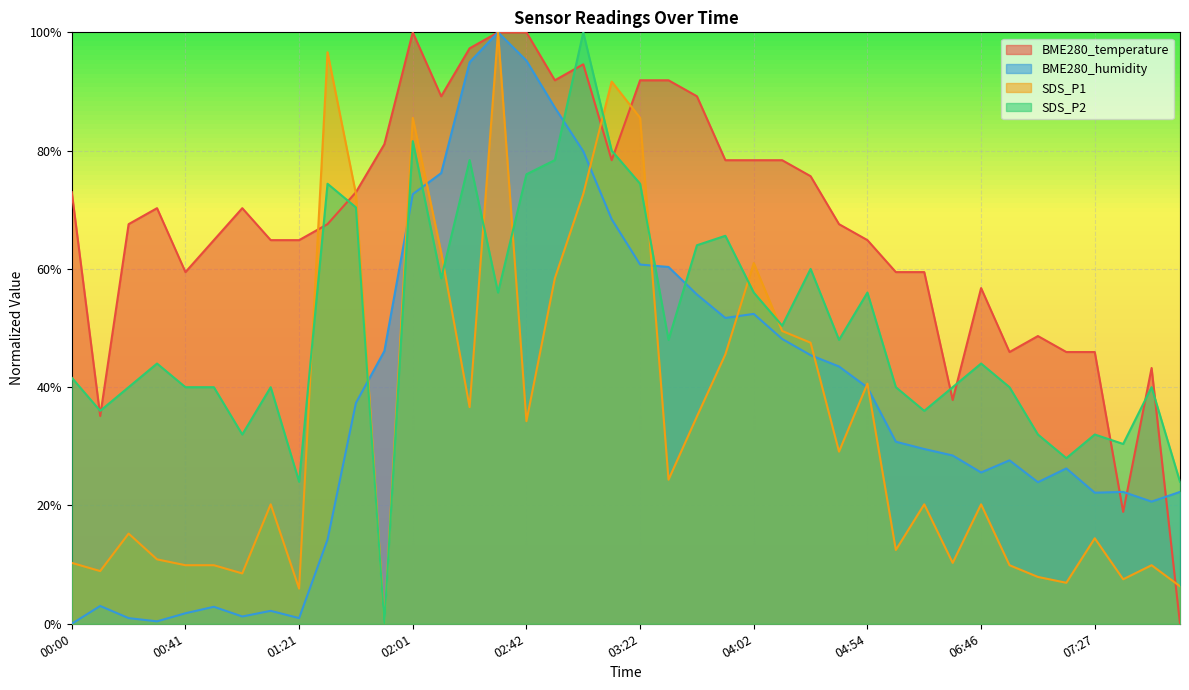

List the series in order of their peak value, lowest first.

BME280_temperature, SDS_P2, SDS_P1, BME280_humidity